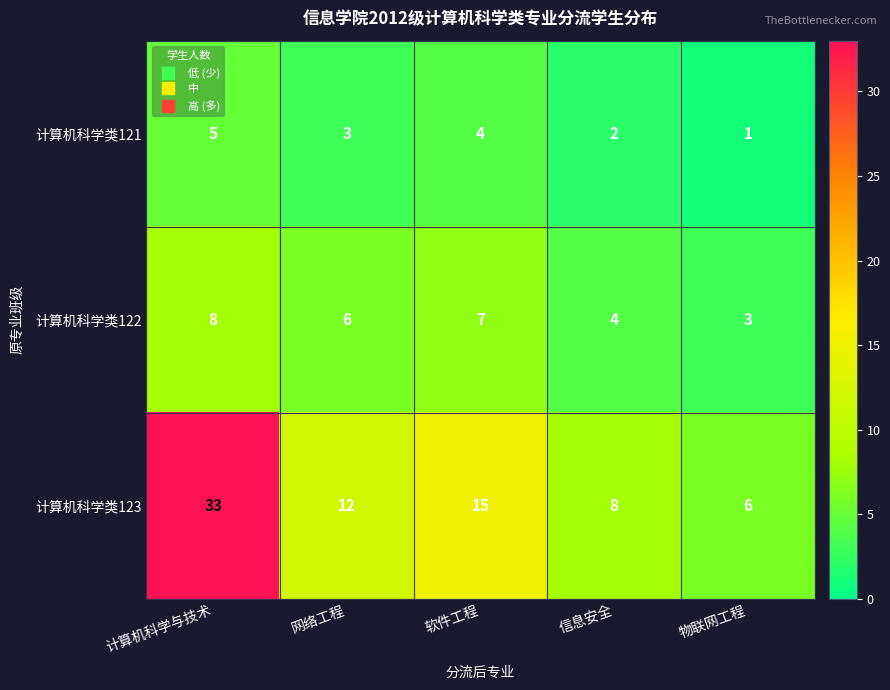

What is the total value across all series at 软件工程?

26